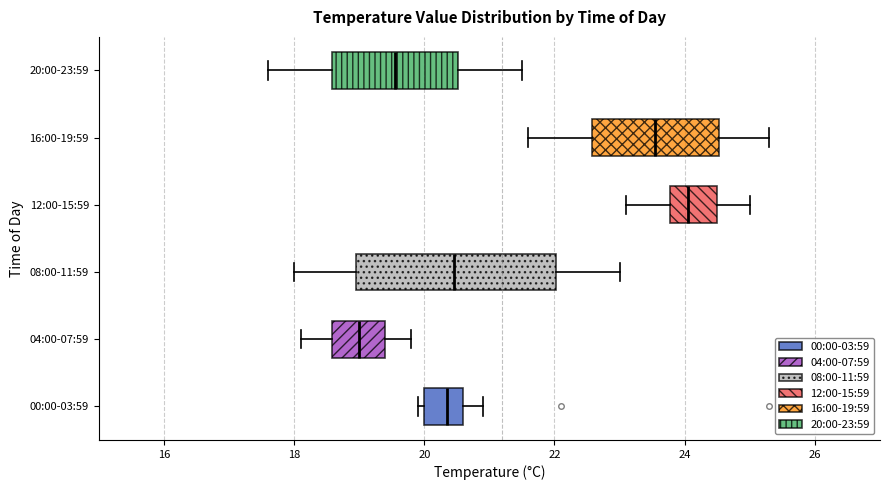

Reading bottom to top, read every box against the x-axis: the position of its median line, the range the box covers, and the ends of its whiskers. The values are not printed on the chart, so give them approximately, as read against the axis.

00:00-03:59: median 20.4, box 20.0 to 20.6, whiskers 20.0 (just left of the box's left edge) to 21.0
04:00-07:59: median 19.0, box 18.6 to 19.4, whiskers 18.2 to 19.8
08:00-11:59: median 20.4, box 19.0 to 22.0, whiskers 18.0 to 23.0
12:00-15:59: median 24.0, box 23.8 to 24.6, whiskers 23.2 to 25.0
16:00-19:59: median 23.6, box 22.6 to 24.6, whiskers 21.6 to 25.4
20:00-23:59: median 19.6, box 18.6 to 20.6, whiskers 17.6 to 21.6